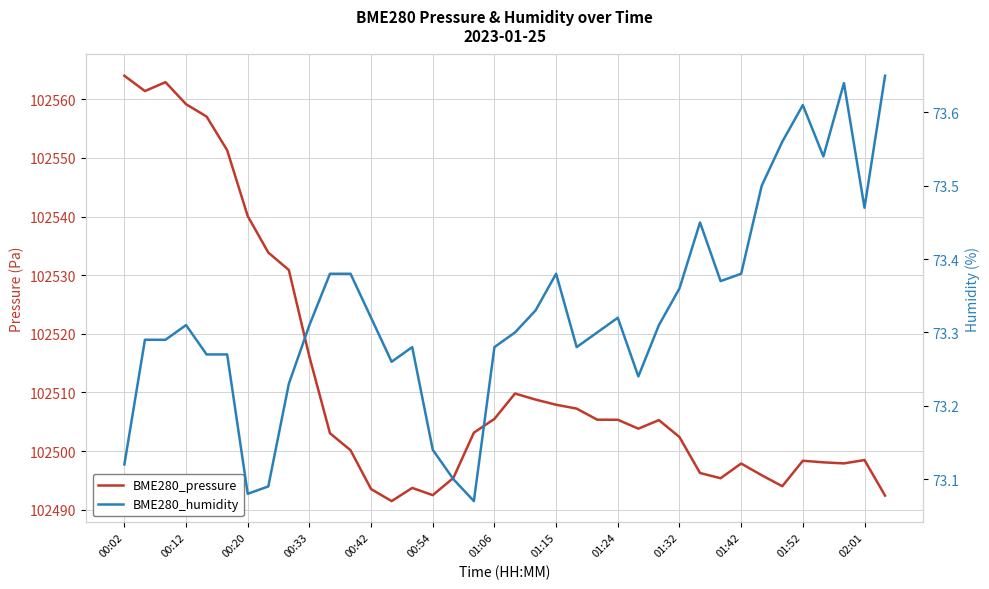

Reading left to right, extract all data points from this chart.

BME280_pressure: 102564.0	102561.4	102562.9	102559.1	102557.0	102551.3	102540.1	102533.9	102530.9	102516.1	102503.1	102500.2	102493.5	102491.5	102493.7	102492.5	102495.4	102503.1	102505.5	102509.8	102508.8	102507.9	102507.2	102505.4	102505.4	102503.8	102505.3	102502.4	102496.3	102495.4	102497.9	102495.9	102494.0	102498.4	102498.1	102497.9	102498.5	102492.4
BME280_humidity: 73.1	73.3	73.3	73.3	73.3	73.3	73.1	73.1	73.2	73.3	73.4	73.4	73.3	73.3	73.3	73.1	73.1	73.1	73.3	73.3	73.3	73.4	73.3	73.3	73.3	73.2	73.3	73.4	73.5	73.4	73.4	73.5	73.6	73.6	73.5	73.6	73.5	73.7